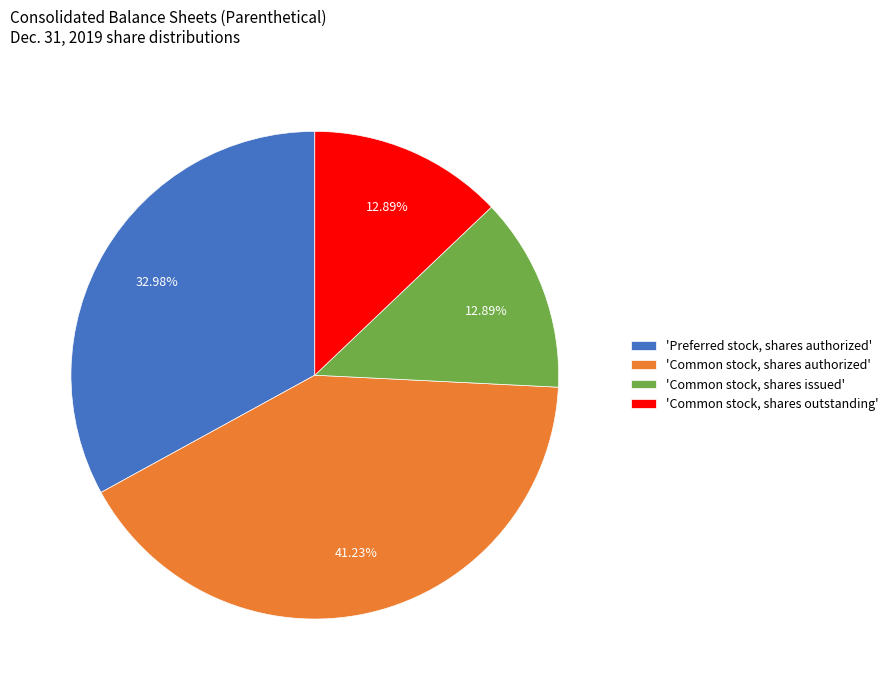

What is the ratio of the value at 'Common stock, shares authorized' to the value at 'Common stock, shares outstanding'?

3.2